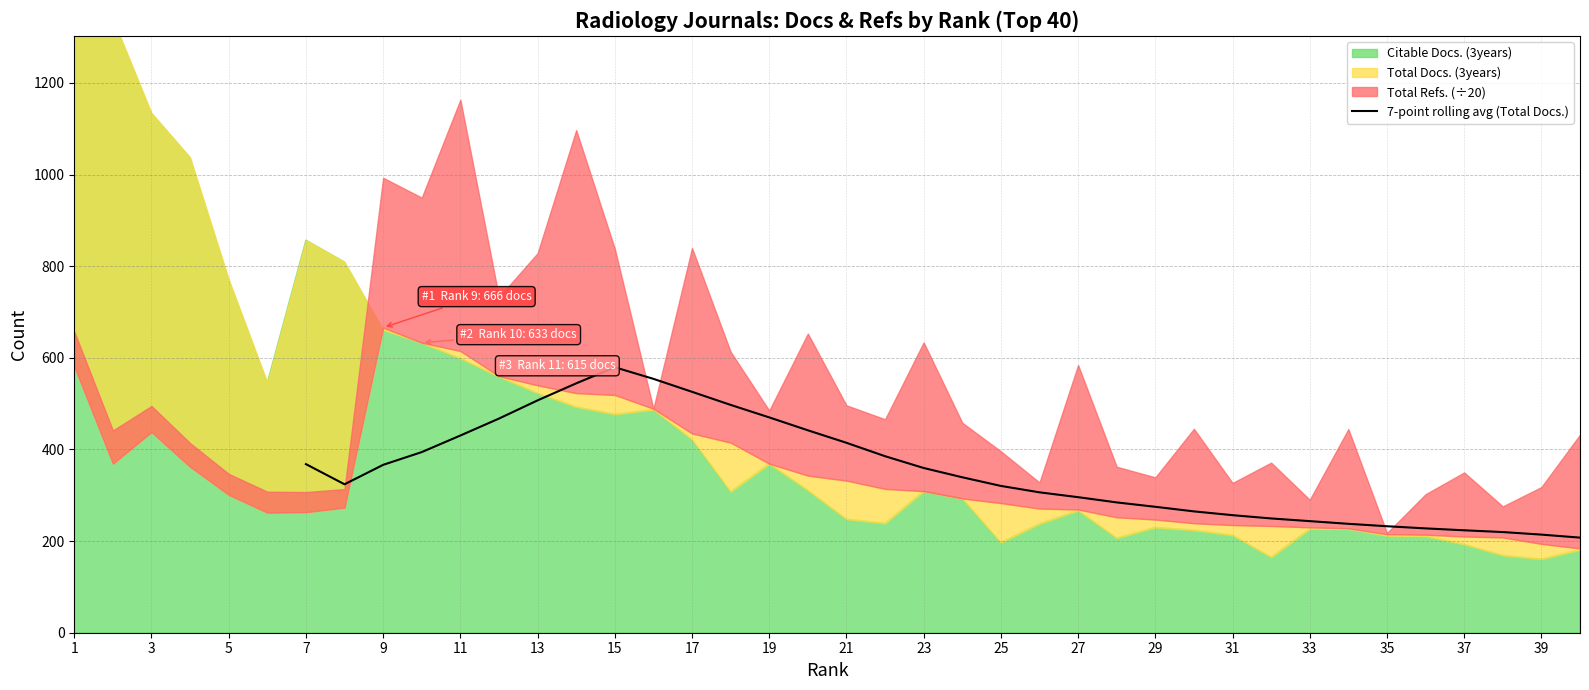

True or false: 7-point rolling avg (Total Docs.) has a value of 297.1 at 37.

False